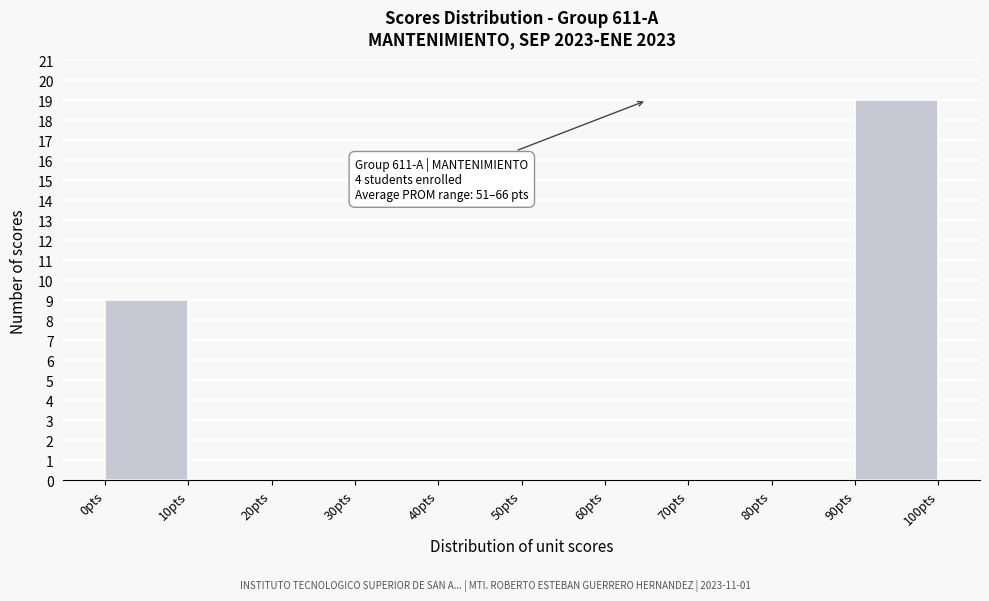

Which range on the x-axis has the tallest bar?

90 to 100